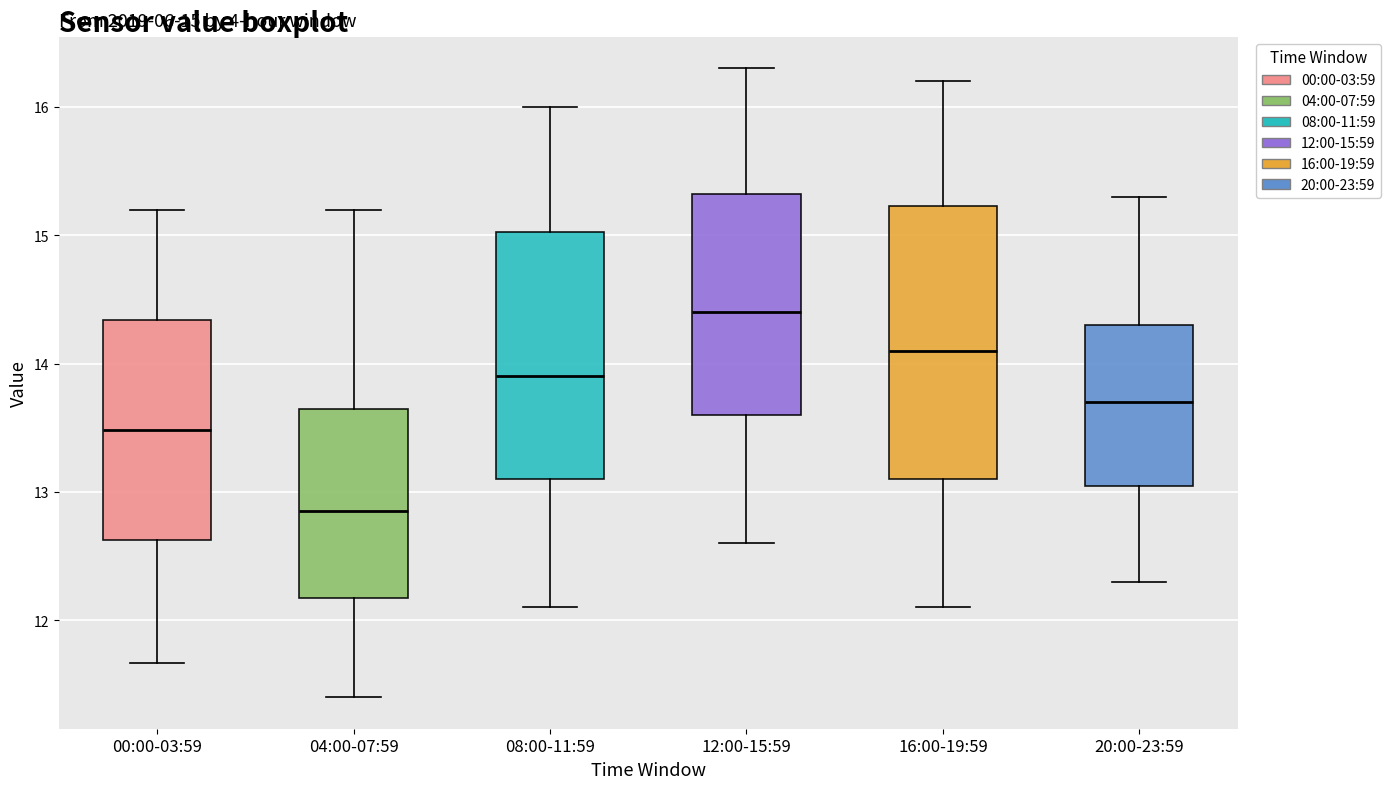

Which box is the tallest, from its lower edge to its upper edge?

16:00-19:59